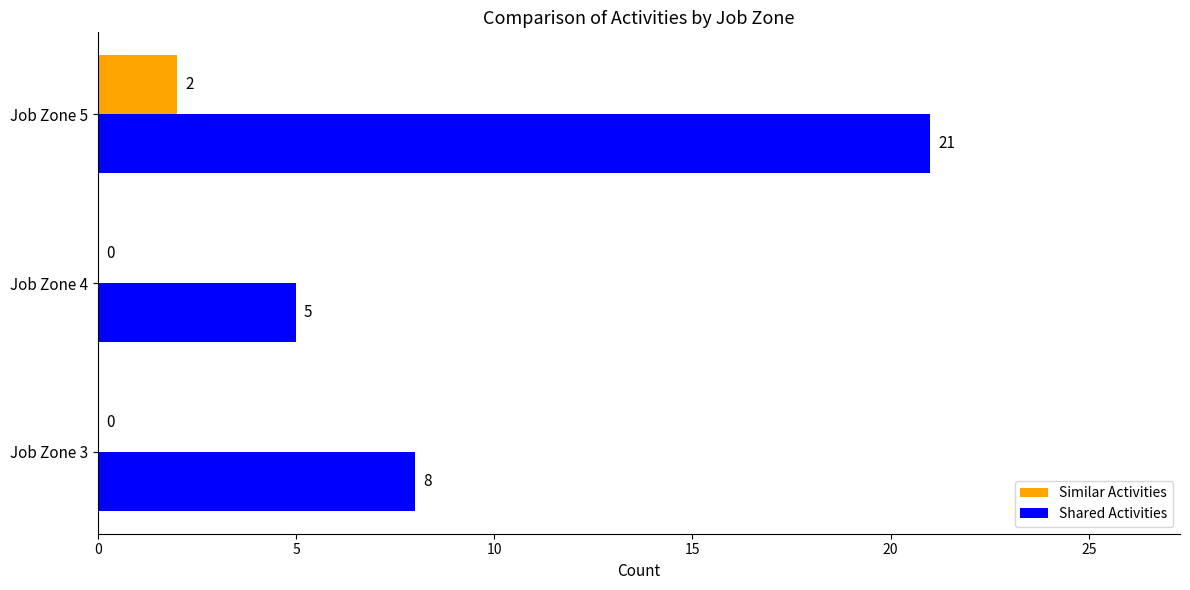

Which series has the largest total across all categories?

Shared Activities